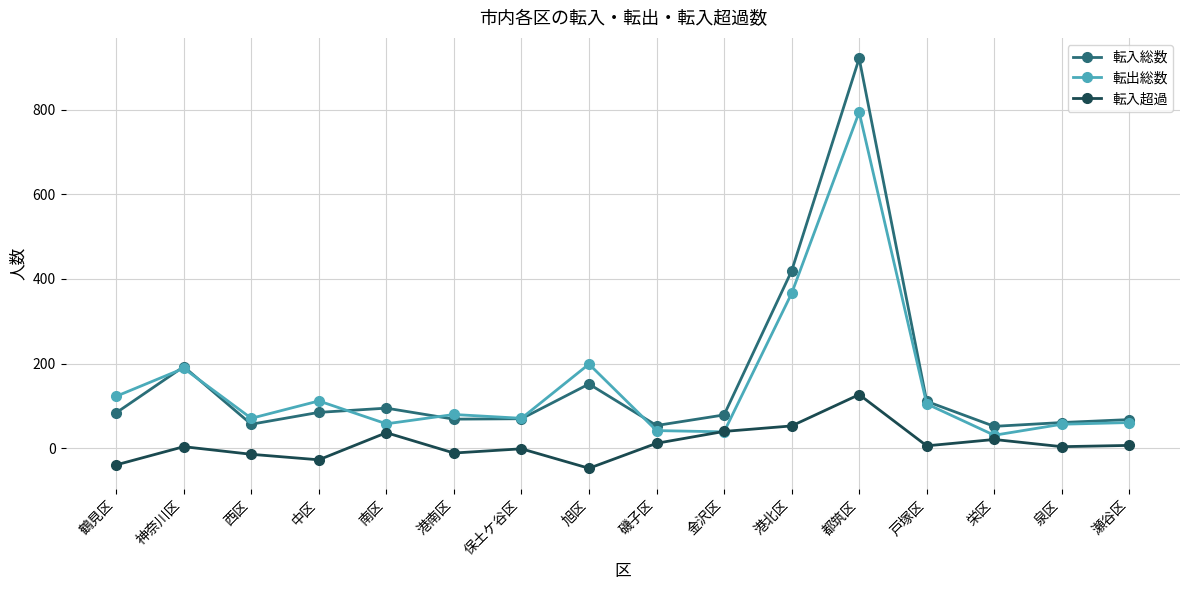

How many interior local valleys does the 転出総数 series have?

5